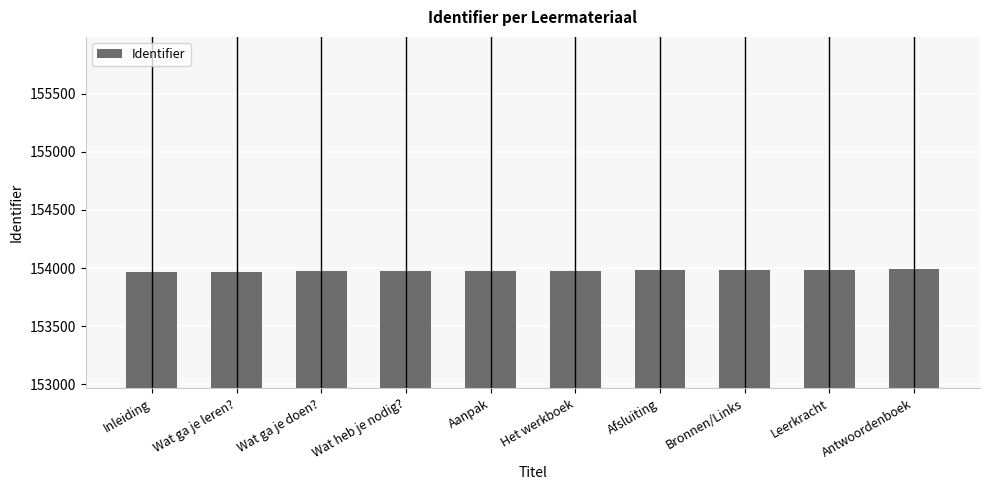

What is the value of the 6th bar from the left?

153978